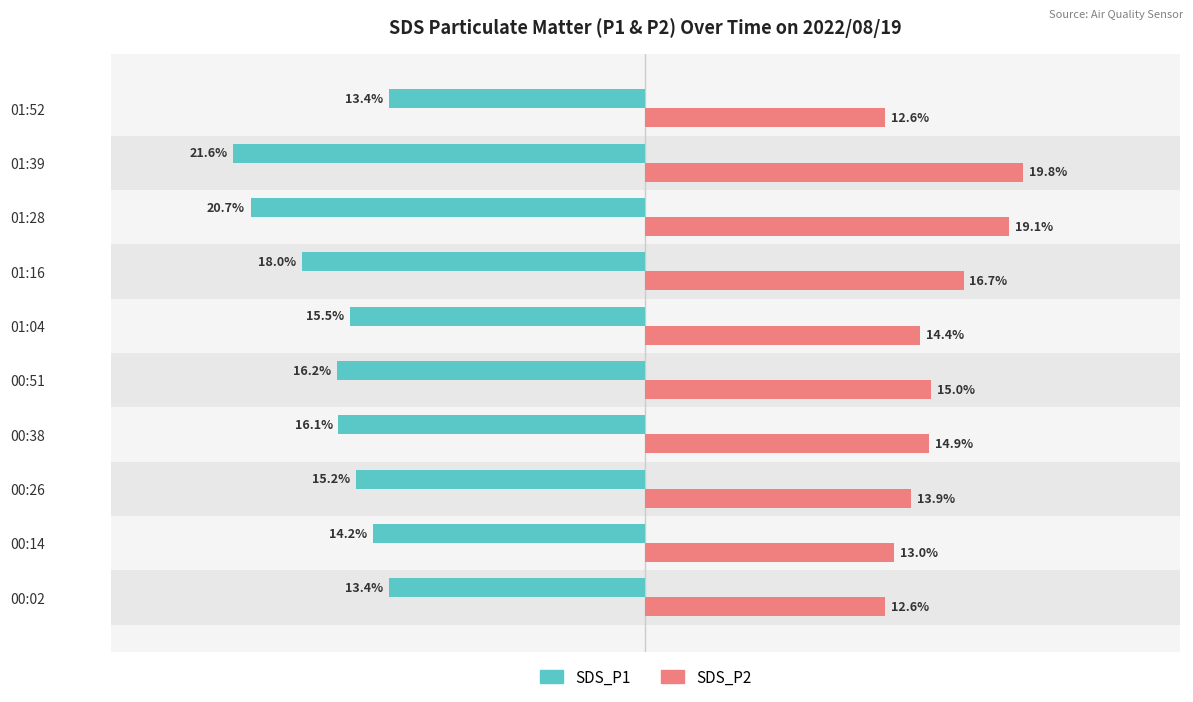

Where is SDS_P1 nearest to the value -17?

00:51